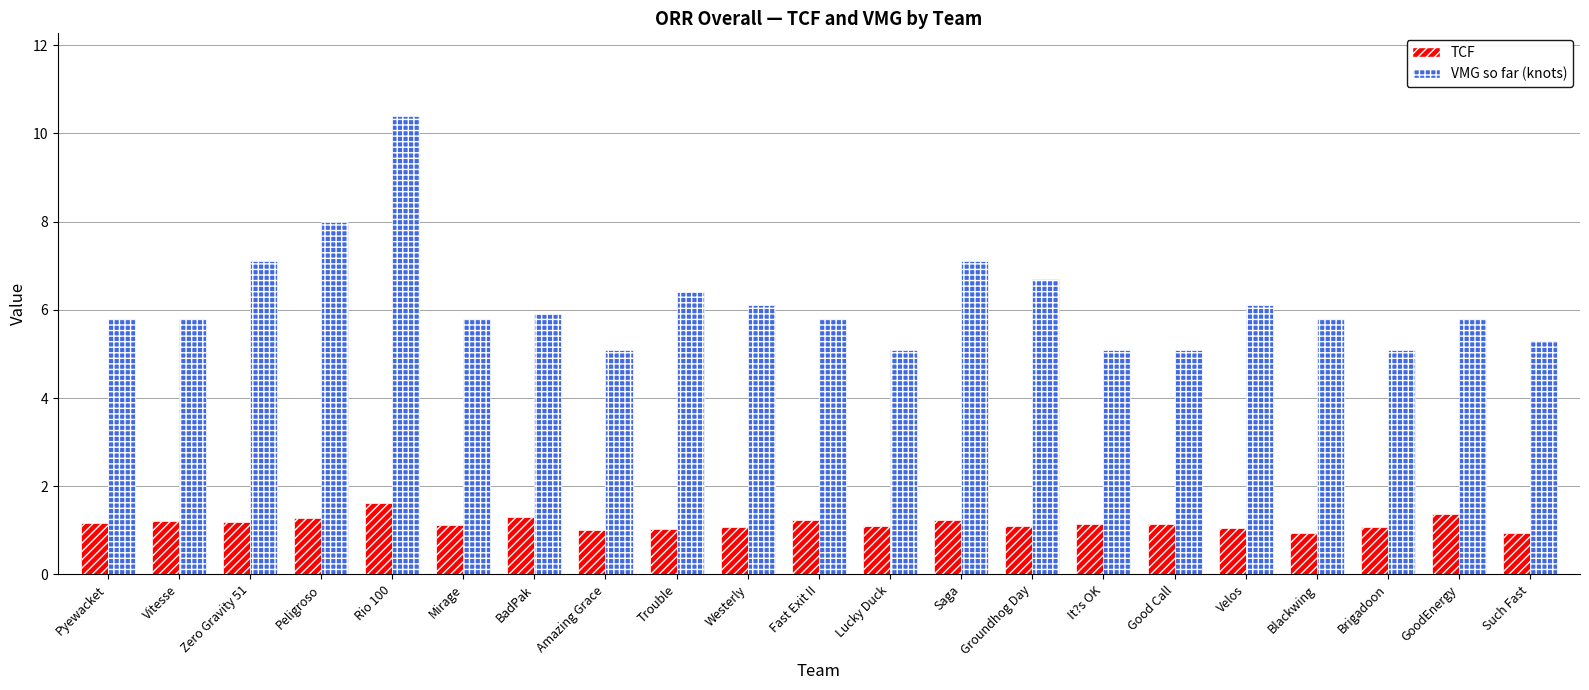

What is the highest value of the VMG so far (knots) series?

10.4